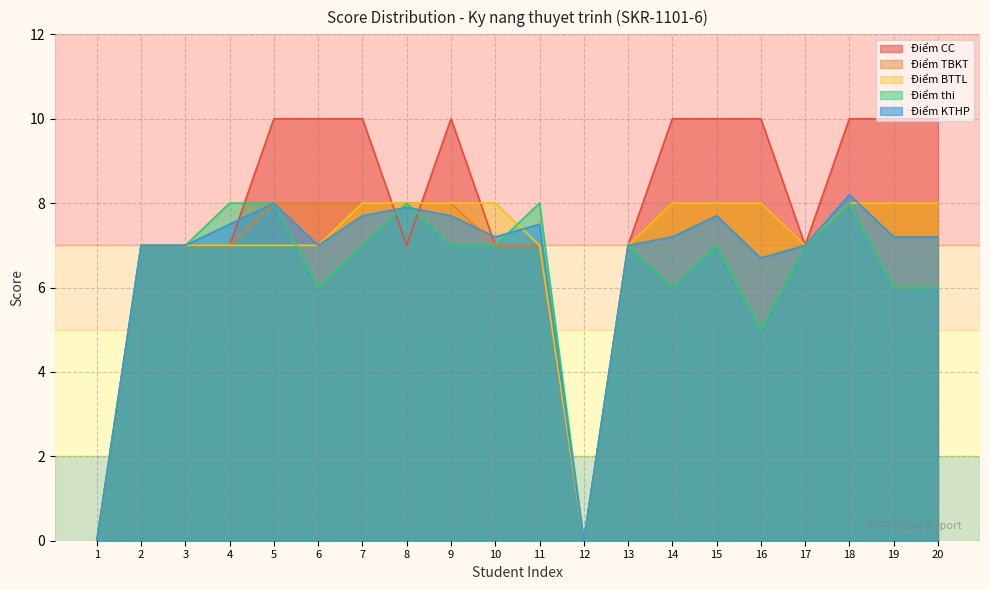

In Điểm thi, how many points are higher than both neighbors (excluding endpoints)?

5